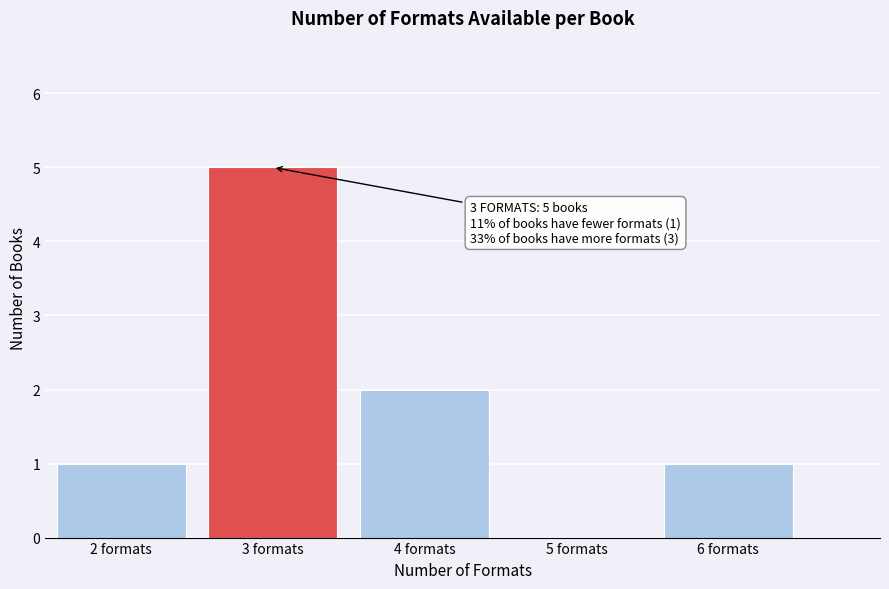

Over which range of the x-axis is the bar tallest?

2.5 to 3.5